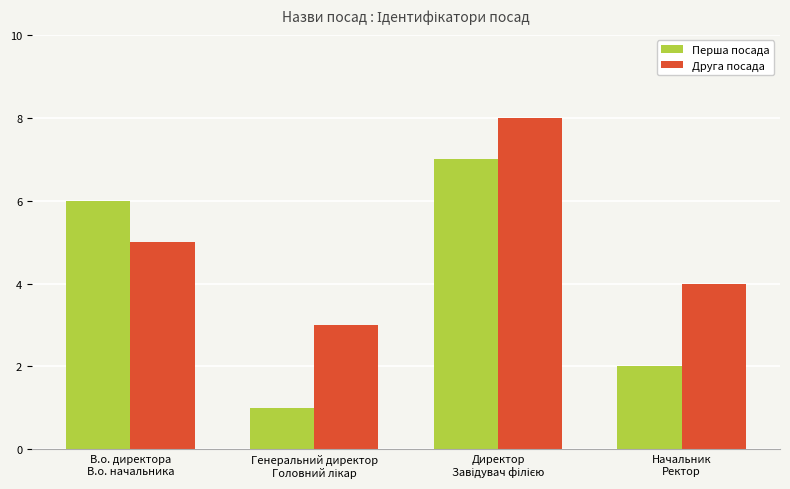

Which series has the largest total across all categories?

Друга посада